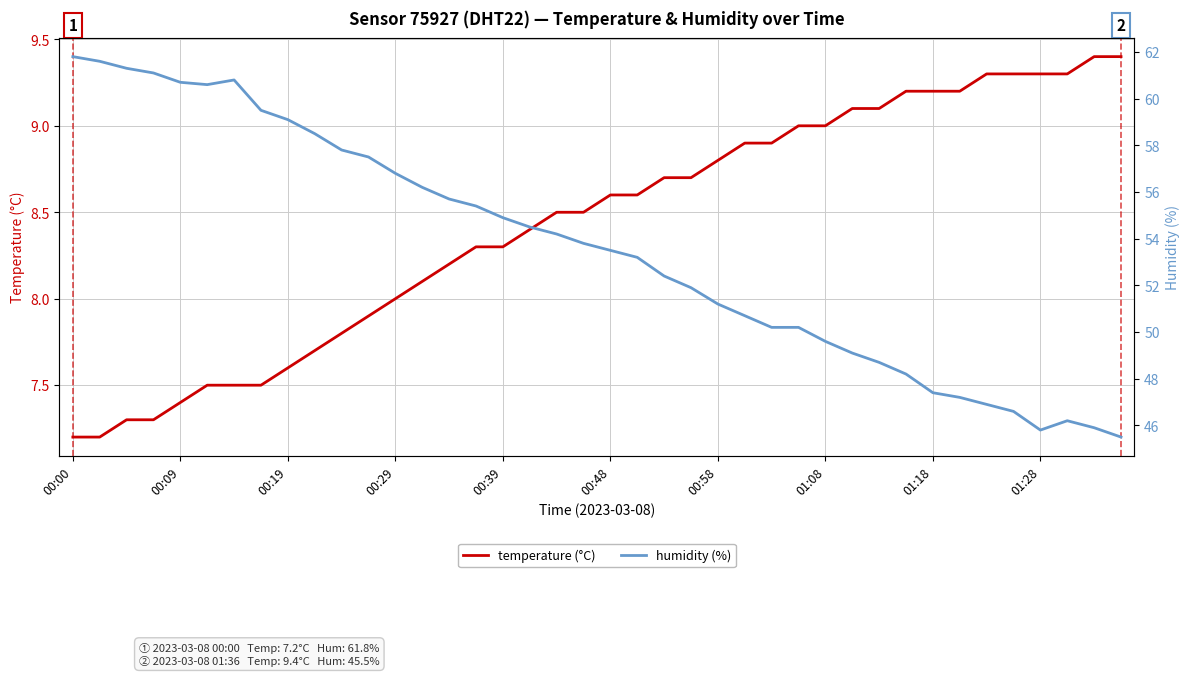

Is this an area chart (filled region under the line)?

No